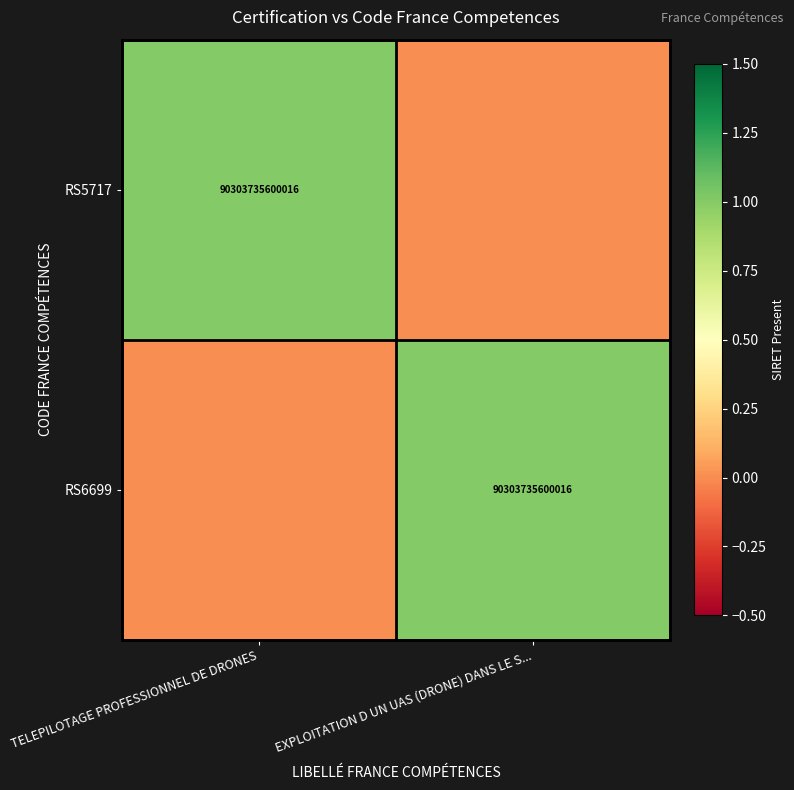

Is it true that RS6699 equals 90303735600016 at EXPLOITATION D UN UAS (DRONE) DANS LE S...?

True